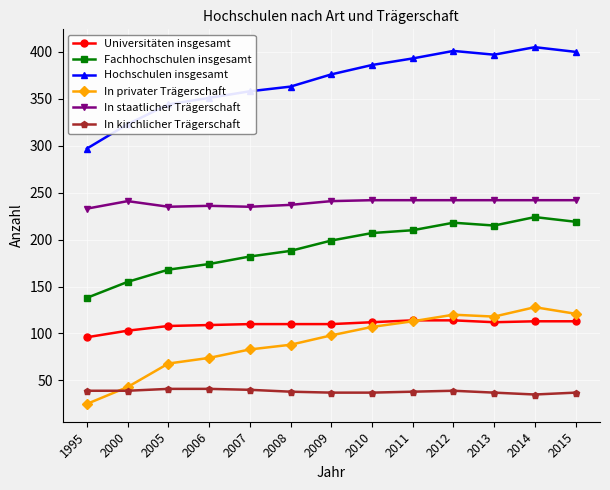

Is it true that In kirchlicher Trägerschaft equals 41 at 2006?

True